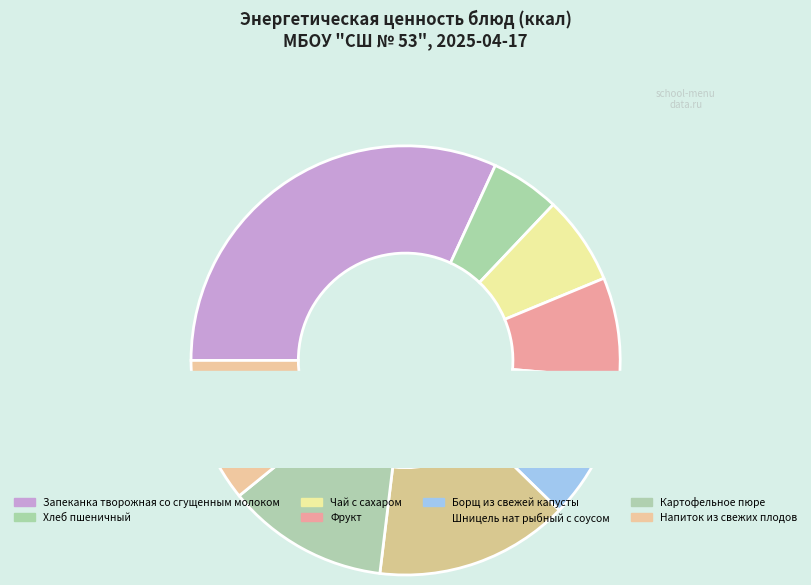

To the nearest percent, what portion does Хлеб пшеничный represent?

5%